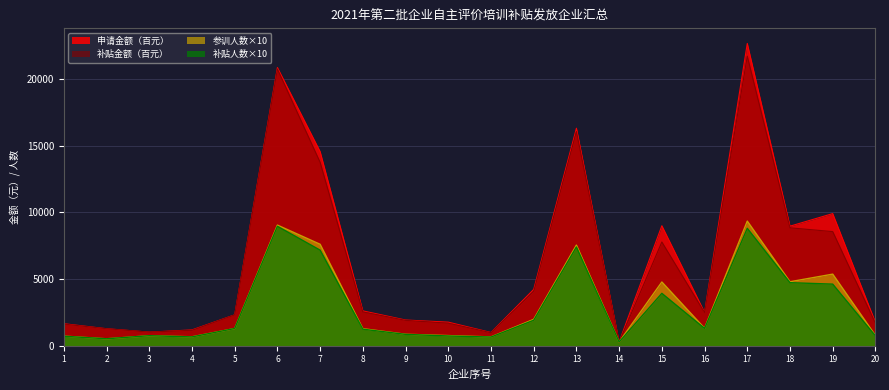

How many interior local peaks does the 补贴金额（元） series have?

4